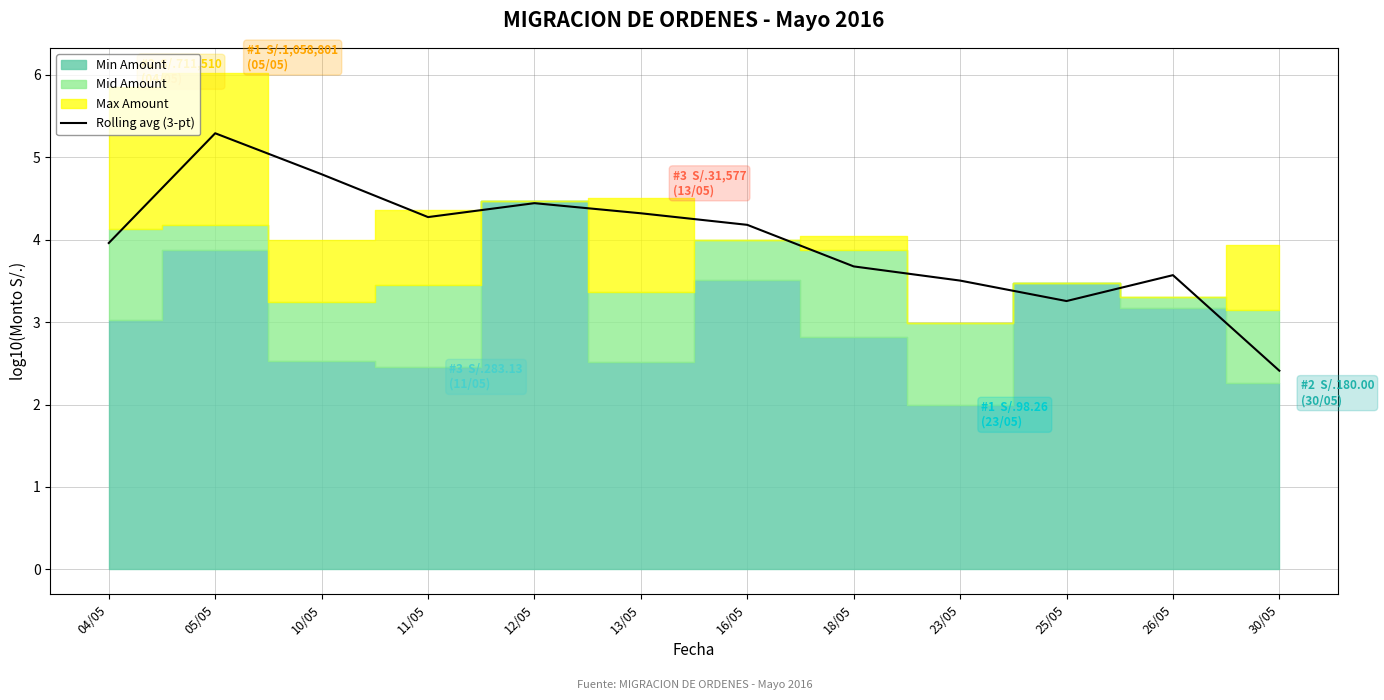

What is the value of the 2nd point from the left?

5.3